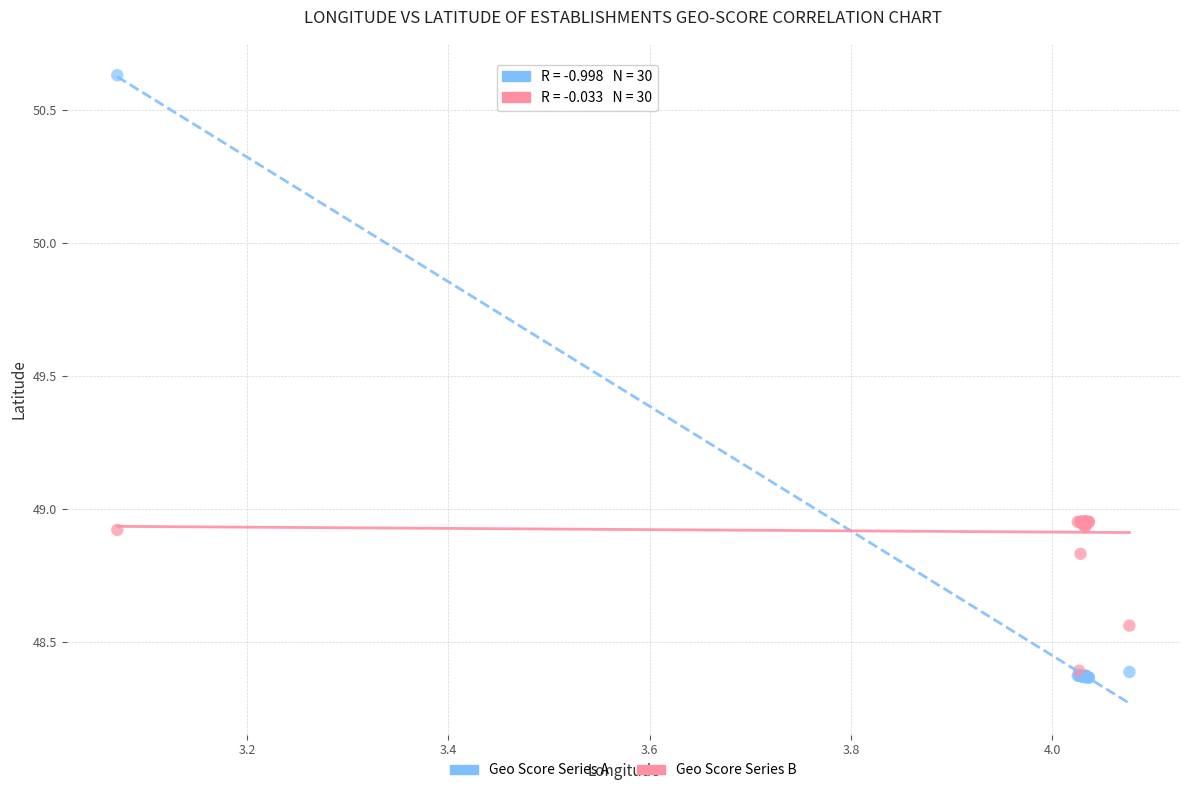

What are all the series names shown in the legend?

Geo Score Series A, Geo Score Series B